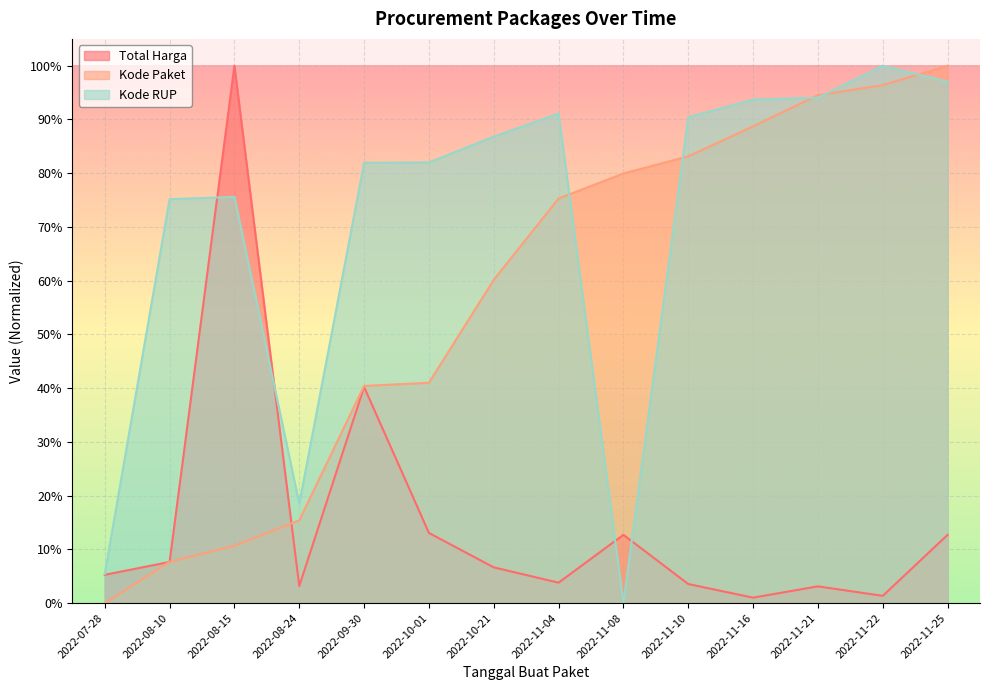

What is the greatest value displayed?

1.0